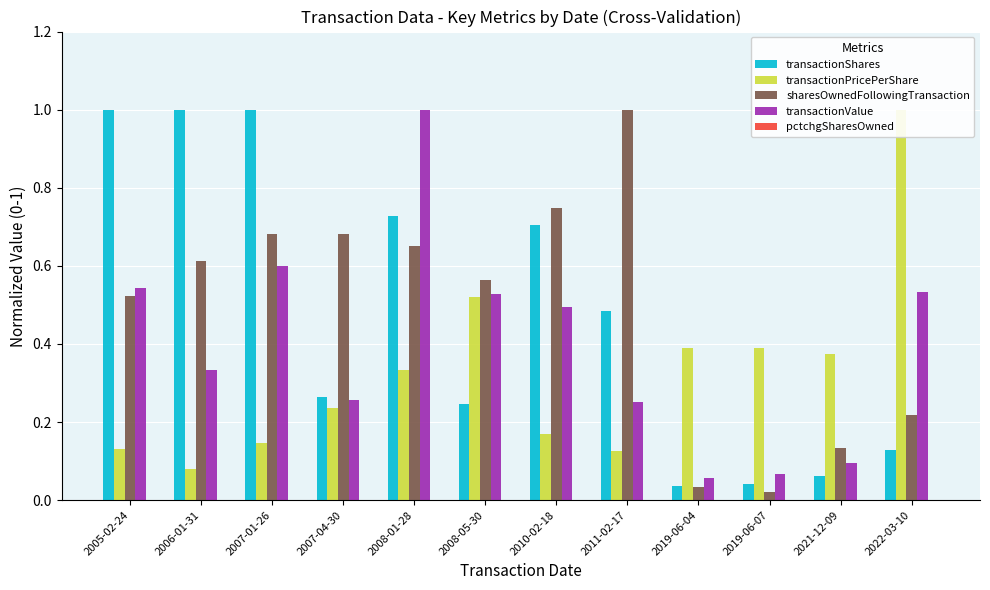

What position from the left is 2022-03-10?

12